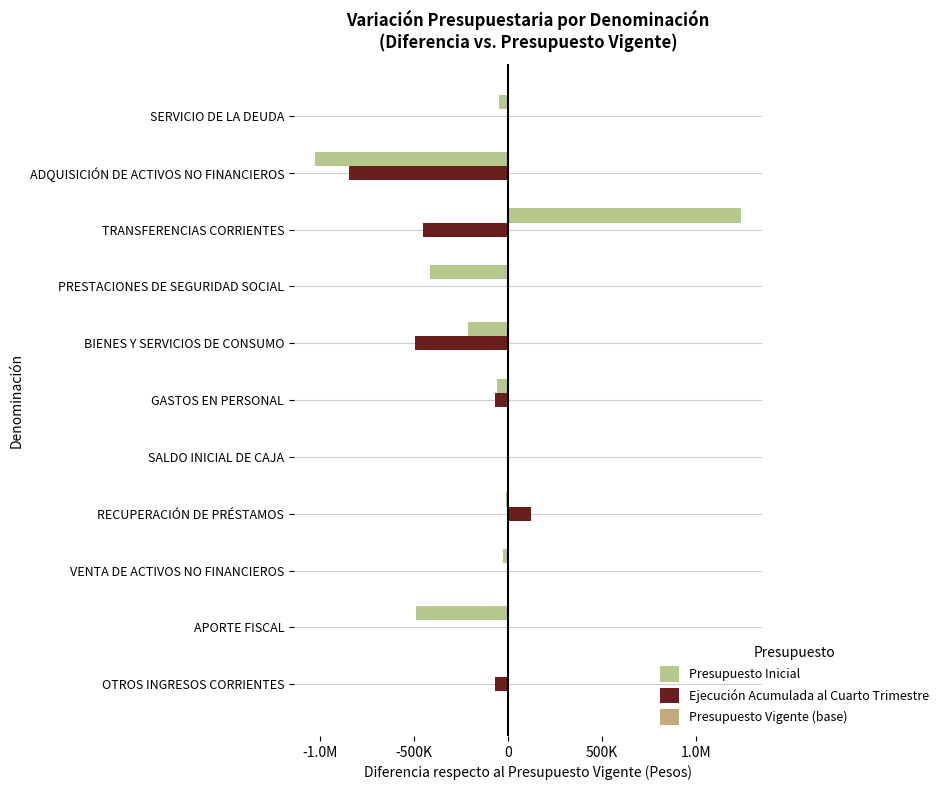

Reading right to left, transcribe all the data shown in this chart.

Presupuesto Inicial: -48917.0	-1028213.0	1239855.0	-415658.0	-216530.0	-60277.0	-19.0	-14392.0	-26154.0	-489175.0	0.0
Ejecución Acumulada al Cuarto Trimestre: -1.0	-849111.0	-454608.0	0.0	-496125.0	-68558.0	-29.0	122442.0	0.0	0.0	-72807.0
Presupuesto Vigente (base): 0.2	0.2	0.2	0.2	0.2	0.2	0.2	0.2	0.2	0.2	0.2